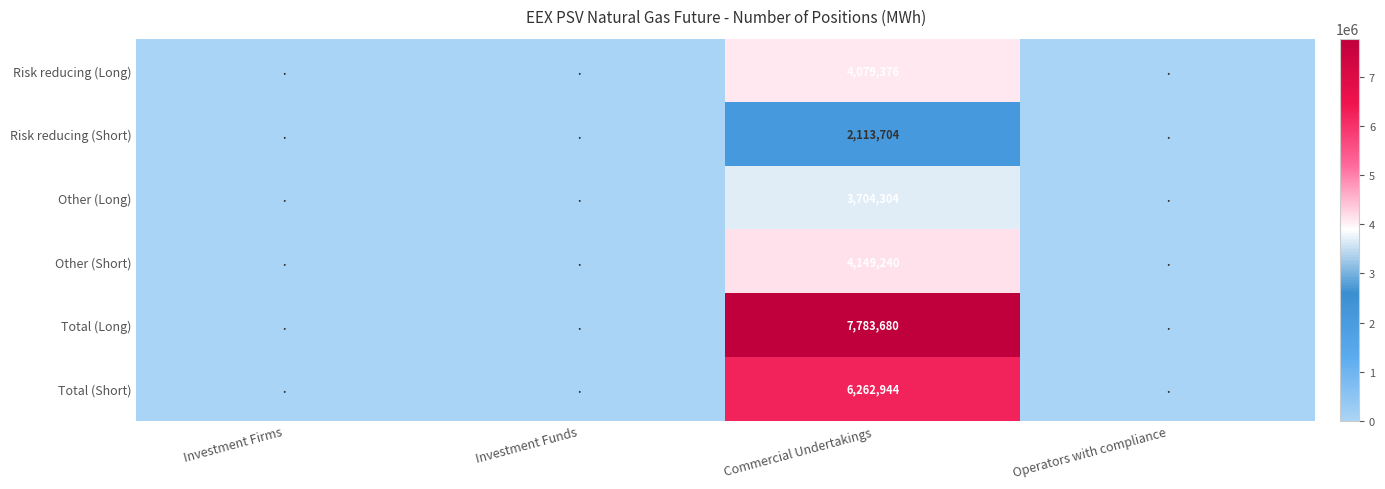

At Commercial Undertakings, list the series in order from smallest to largest.

Risk reducing (Short), Other (Long), Risk reducing (Long), Other (Short), Total (Short), Total (Long)